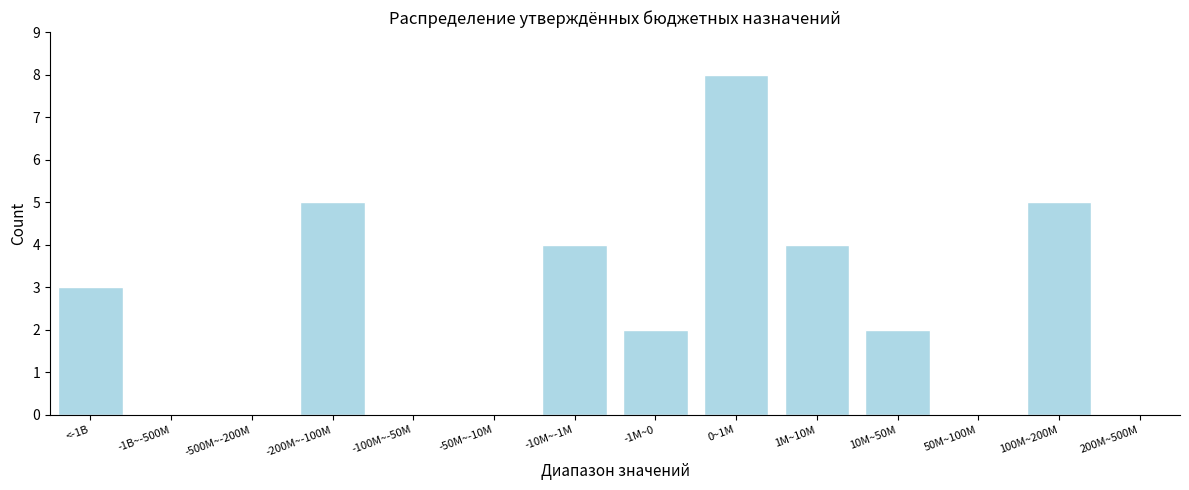

Approximately how many times larger is the value at <-1B compared to 10M~50M?

1.5